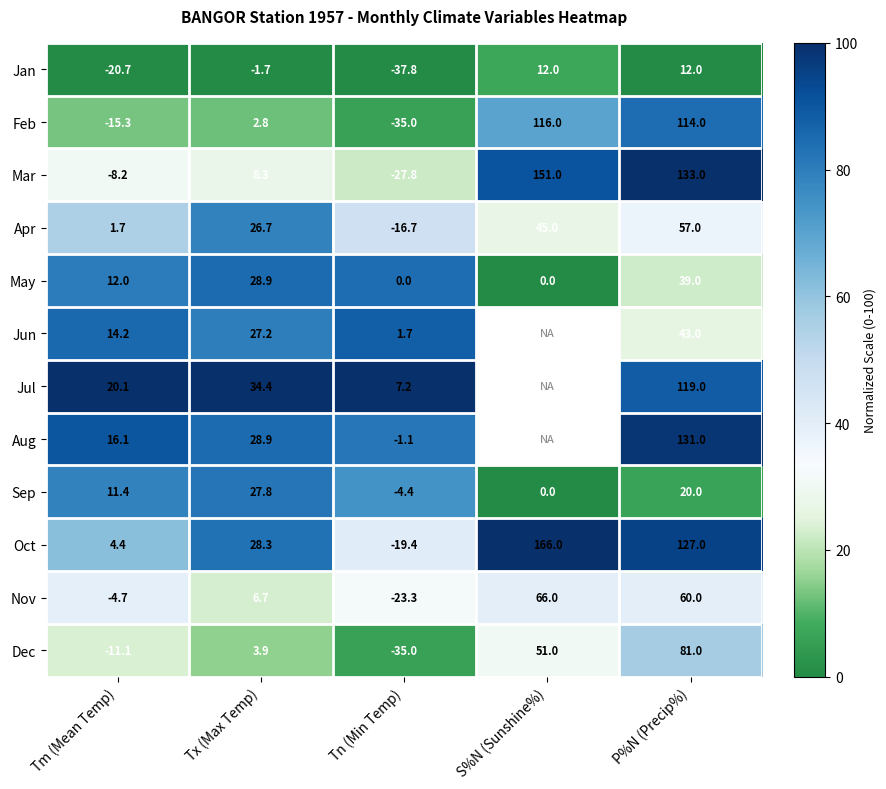

What is the sum of all Feb values?

182.5